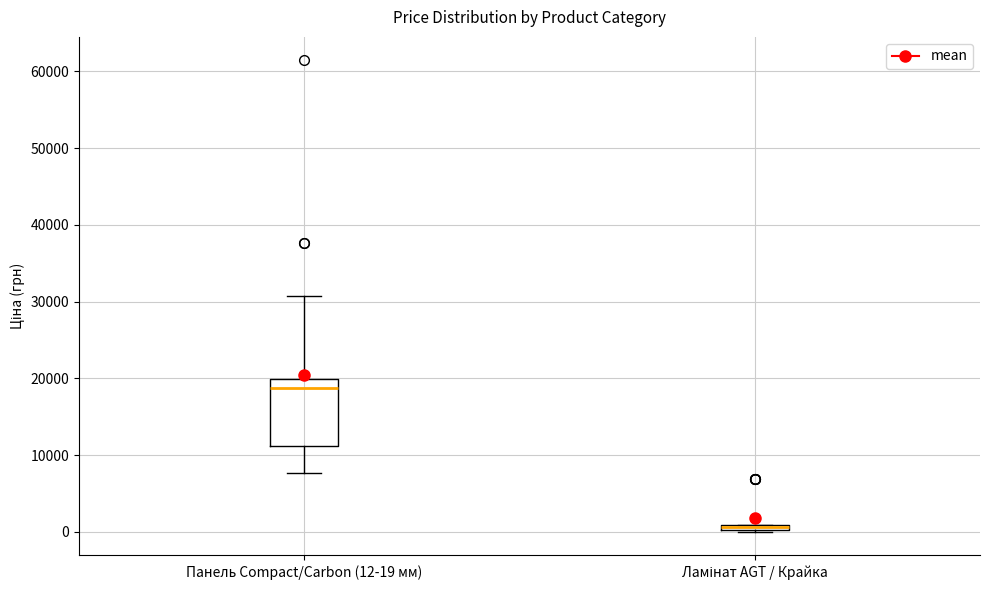

Where does the upper whisker of the box for Панель Compact/Carbon (12-19 мм) end on the y-axis? The values are not printed on the chart, so give them approximately, as read against the axis.

31000